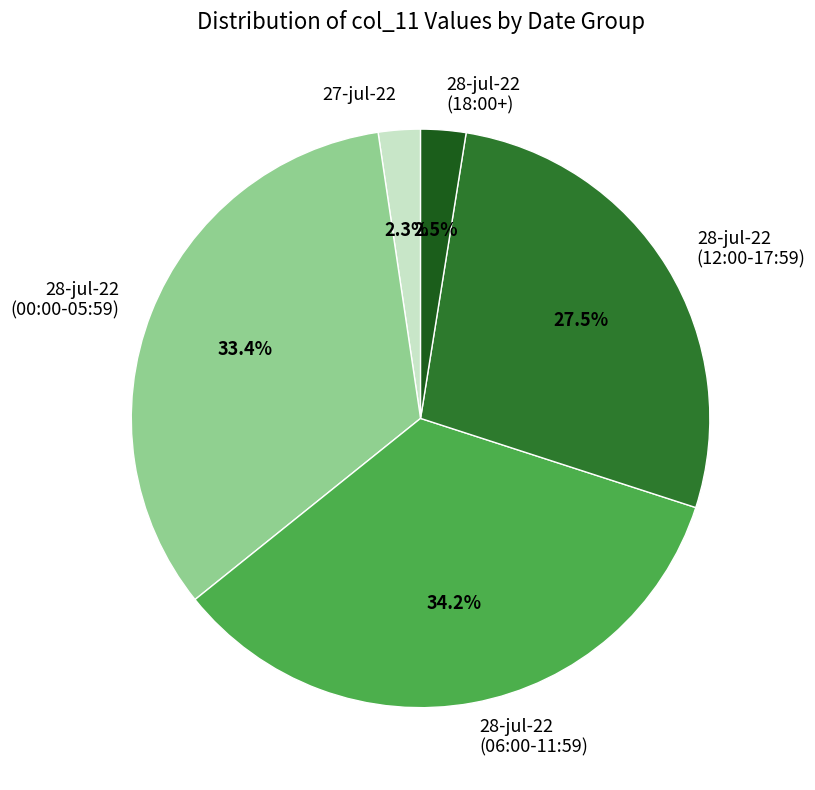

Which category has the biggest portion of the pie?

28-jul-22 (06:00-11:59)